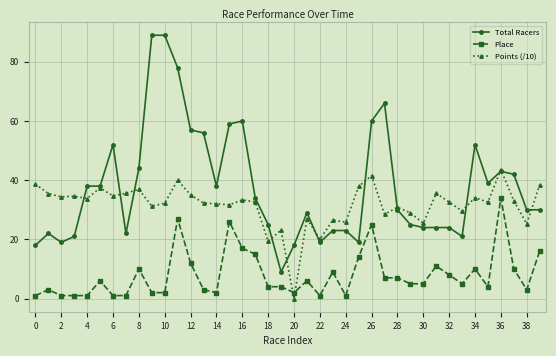

List the series in order of their peak value, highest first.

Total Racers, Points (/10), Place